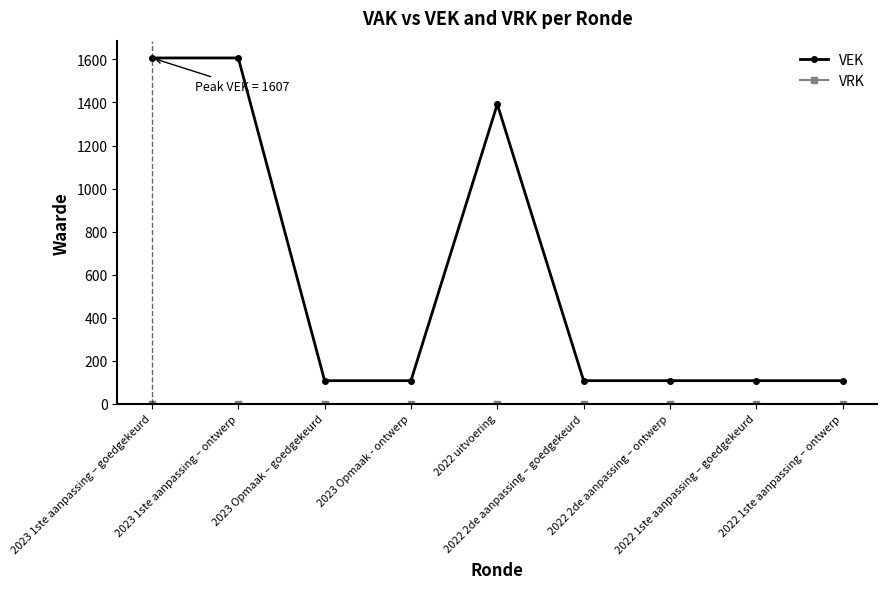

What is the maximum value shown in the chart?

1607